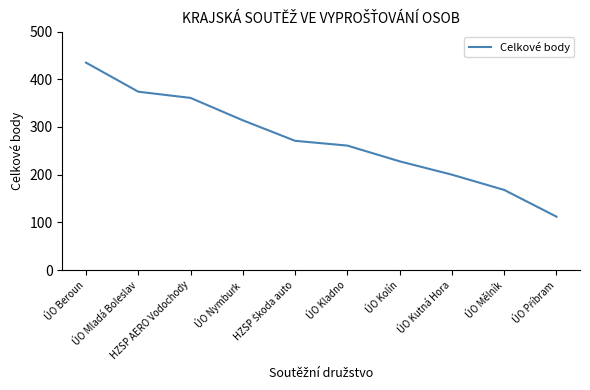

What is the maximum value shown in the chart?

435